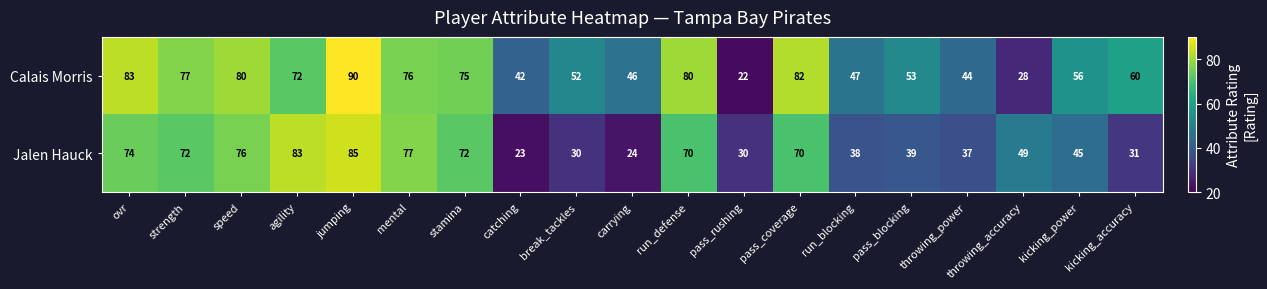

True or false: Jalen Hauck has a value of 56 at kicking_accuracy.

False